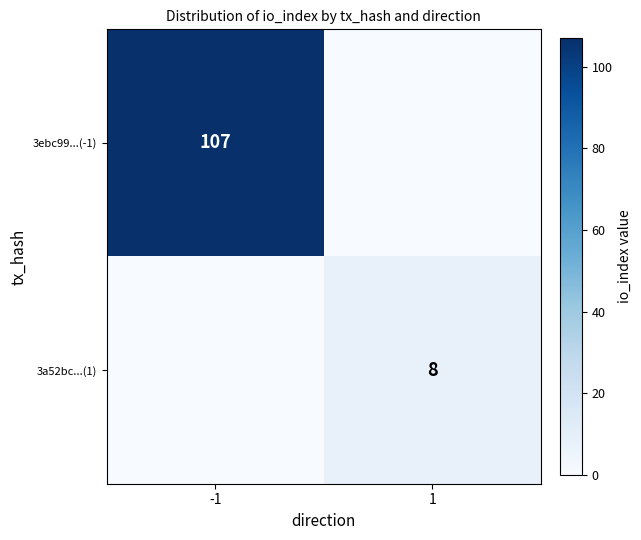

The 3a52bc...(1) series shows 8 at 1. True or false?

True